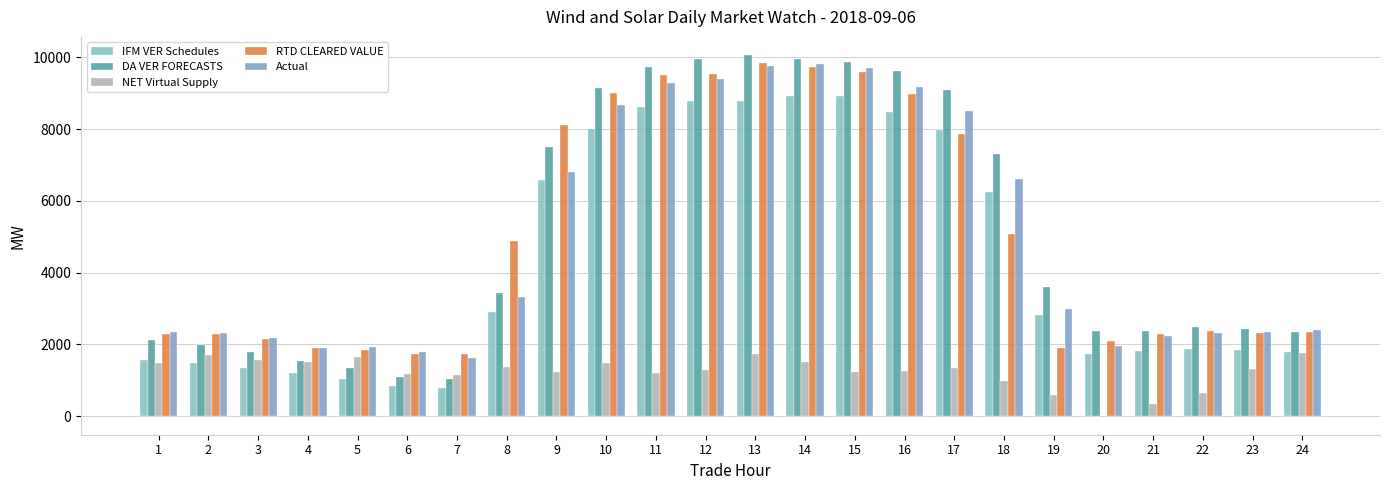

Reading left to right, extract all data points from this chart.

IFM VER Schedules: 1555.9	1492.8	1340.2	1196.3	1037.6	834.1	791.0	2890.5	6573.2	8011.4	8616.3	8779.3	8792.9	8919.1	8909.2	8466.2	7977.5	6238.6	2812.7	1744.6	1827.9	1863.7	1855.4	1792.2
DA VER FORECASTS: 2113.7	1993.6	1793.4	1540.9	1339.8	1099.3	1035.7	3444.8	7508.8	9141.2	9744.8	9966.7	10066.3	9963.2	9867.3	9619.2	9089.6	7313.3	3596.7	2375.8	2373.5	2473.9	2426.9	2351.8
NET Virtual Supply: 1493.9	1715.3	1569.2	1522.6	1642.6	1174.3	1138.5	1359.4	1227.7	1475.4	1193.6	1296.8	1725.0	1522.5	1240.2	1253.9	1345.6	969.8	591.1	-12.7	330.6	653.8	1311.0	1773.7
RTD CLEARED VALUE: 2293.1	2295.4	2149.9	1894.4	1856.0	1724.8	1738.2	4875.3	8122.1	9005.2	9496.4	9532.3	9854.3	9739.5	9584.7	8975.4	7850.4	5072.7	1908.8	2085.9	2294.7	2361.4	2306.1	2333.2
Actual: 2357.8	2319.4	2185.7	1910.2	1924.7	1793.3	1625.5	3310.4	6811.4	8670.8	9291.0	9397.4	9769.3	9817.7	9700.7	9183.5	8515.4	6603.3	2999.9	1950.0	2232.7	2312.3	2356.1	2394.5